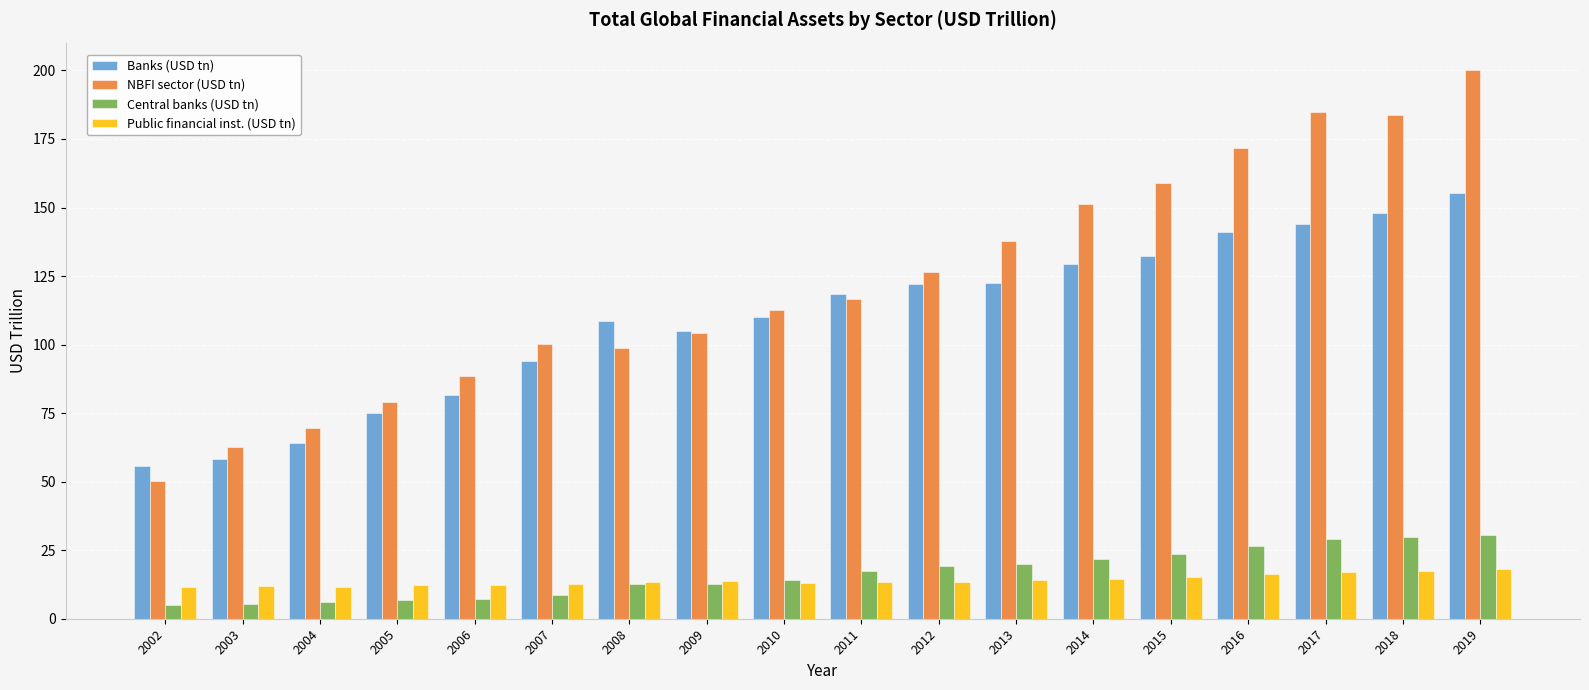

What are all the series names shown in the legend?

Banks (USD tn), NBFI sector (USD tn), Central banks (USD tn), Public financial inst. (USD tn)